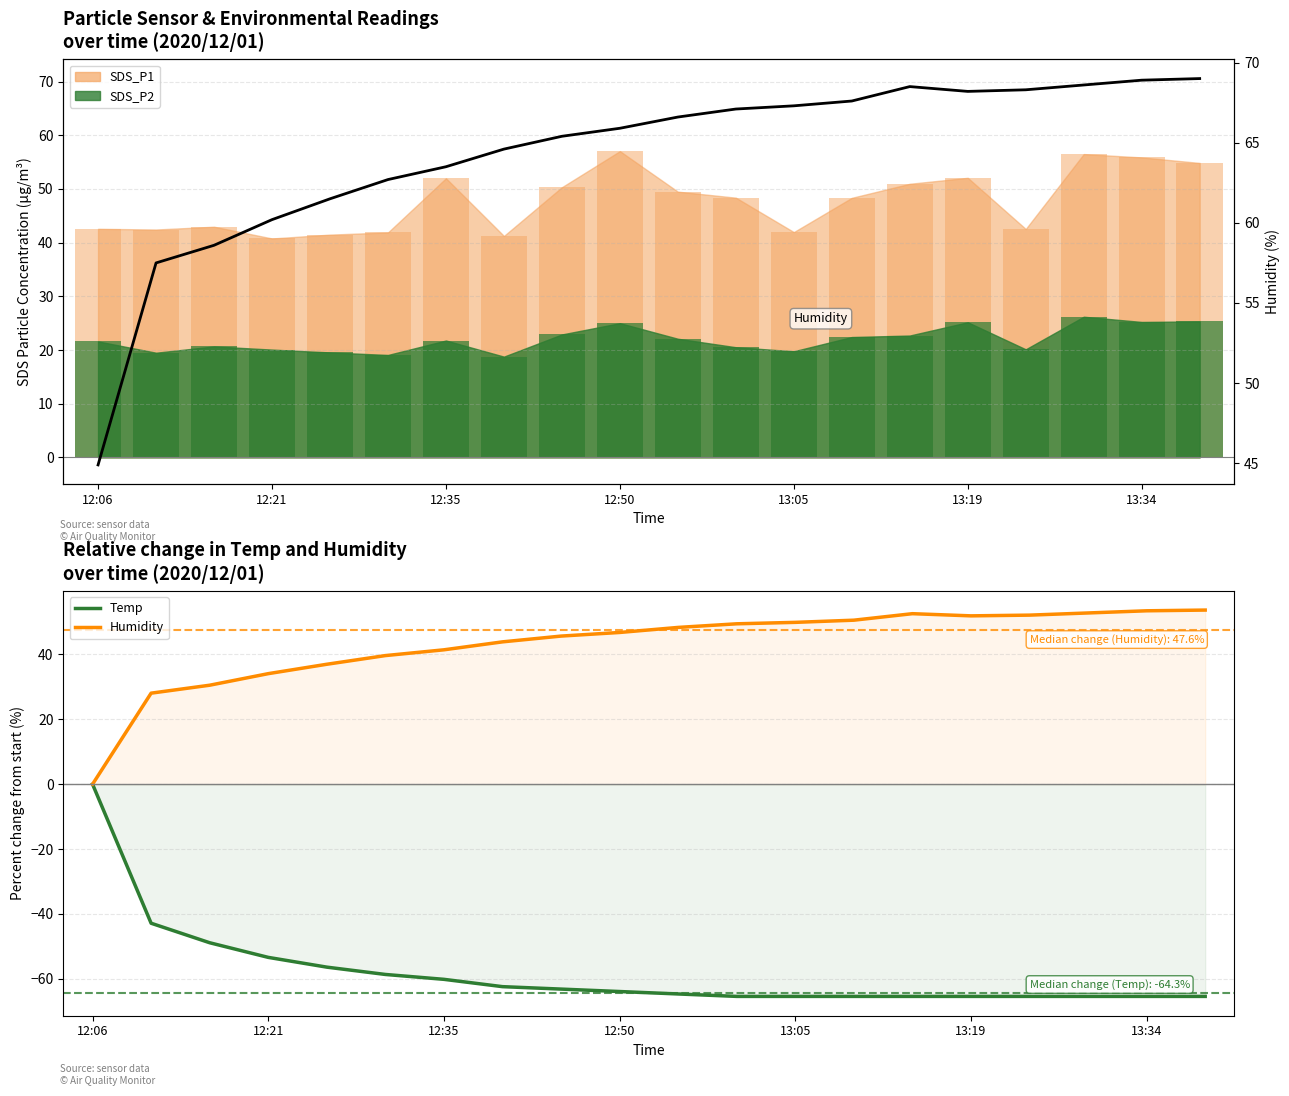

Which series has the largest total across all categories?

Humidity